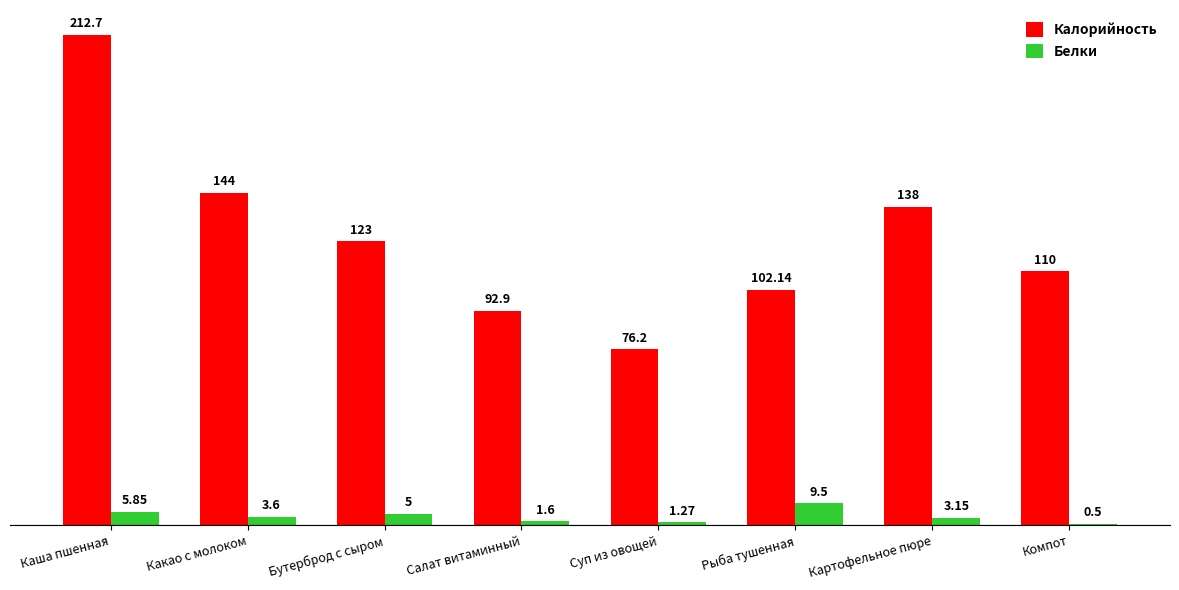

Which series has the largest total across all categories?

Калорийность